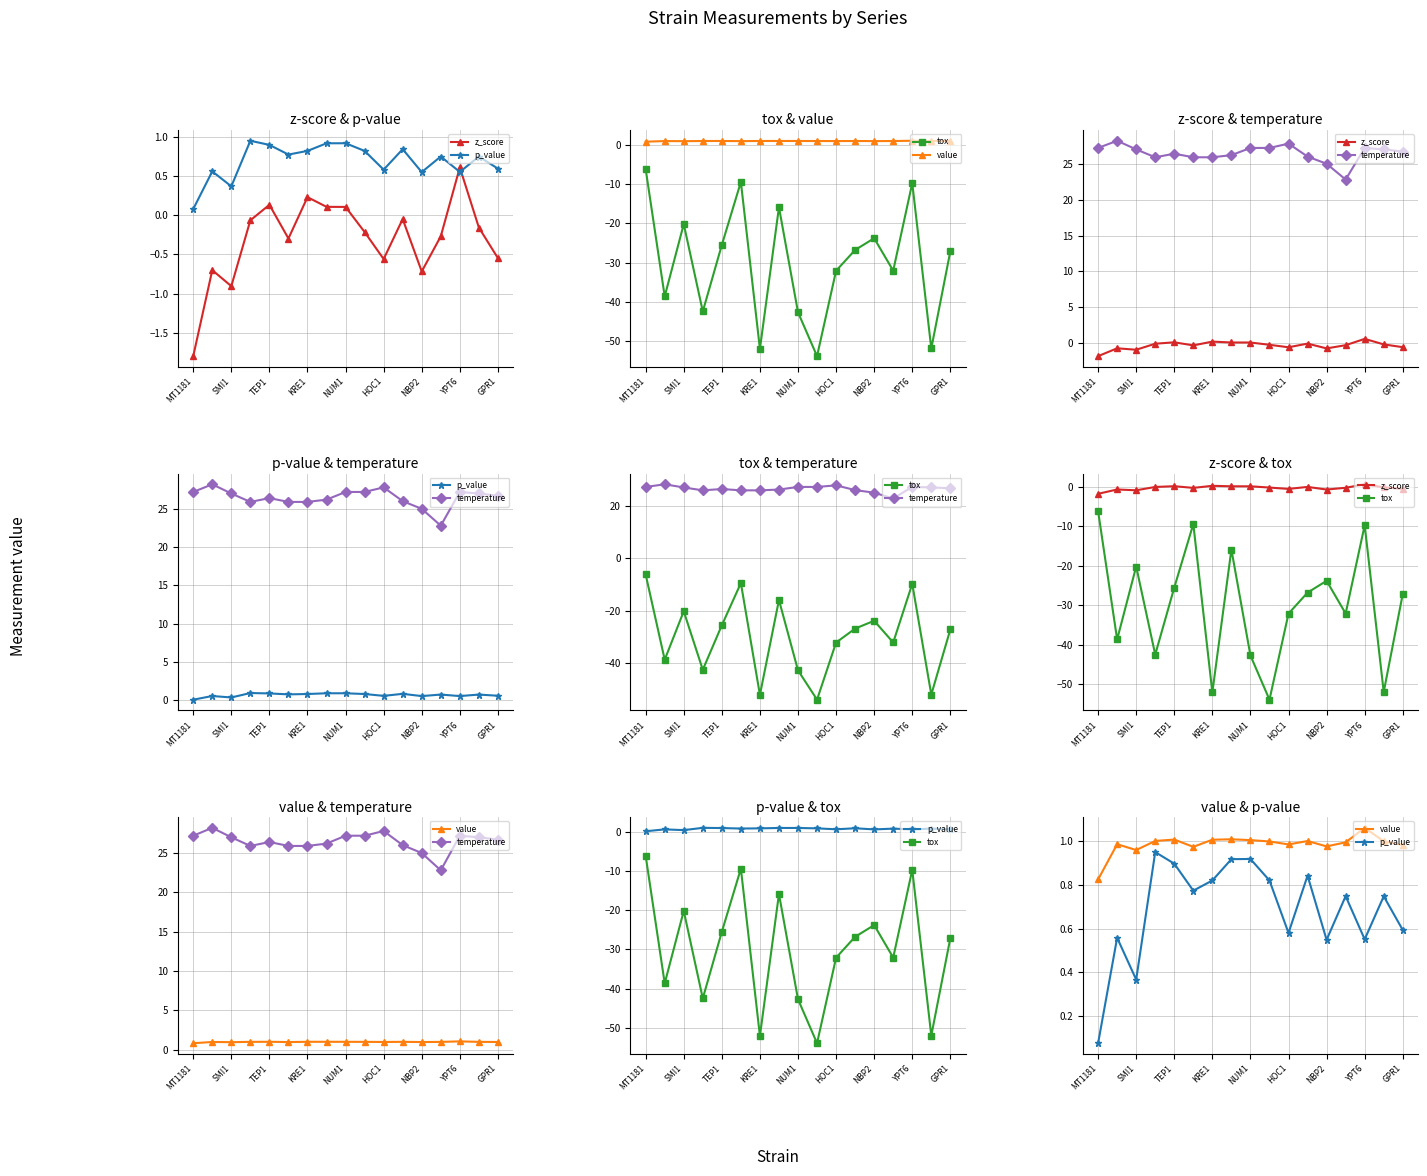

Which series has the largest total across all categories?

temperature